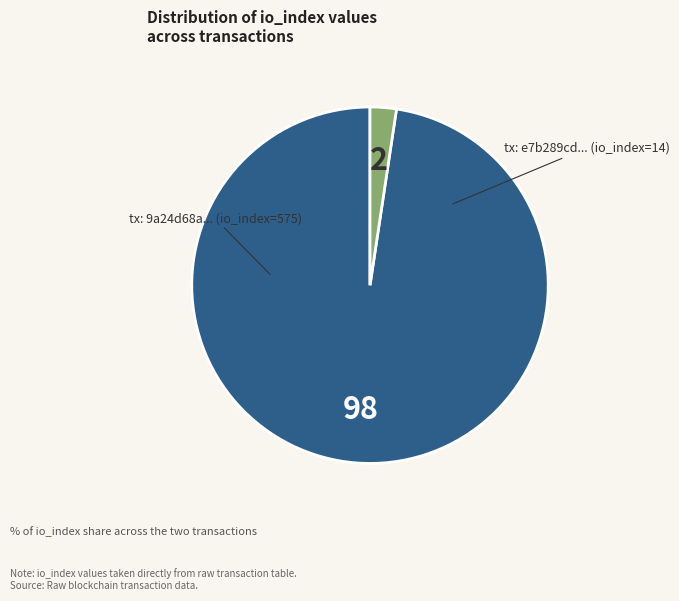

Does any single category account for the majority?

Yes